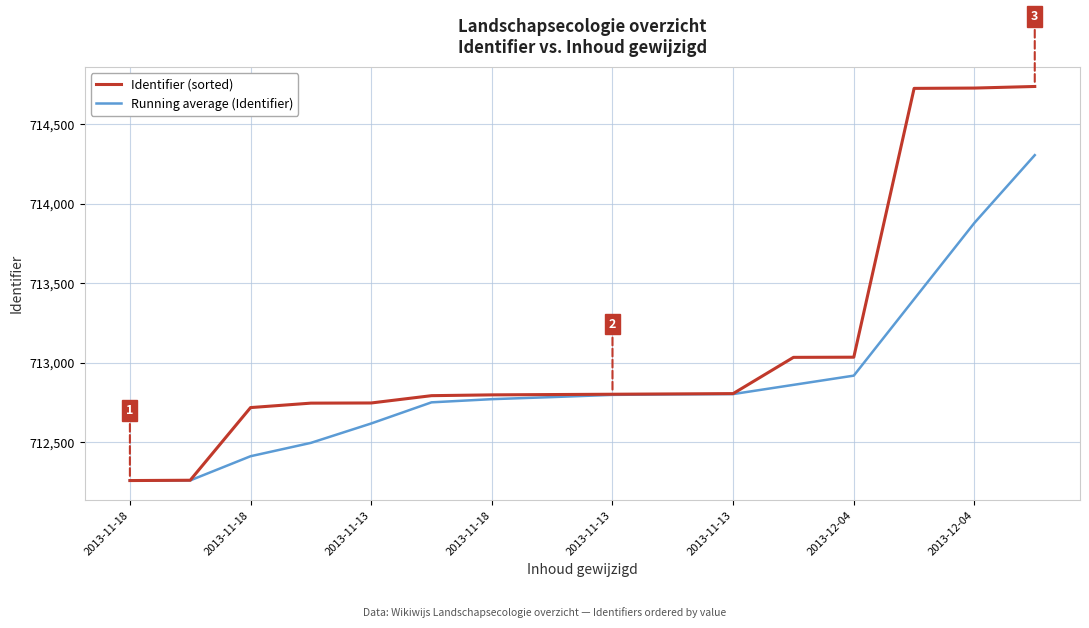

List the series in order of their peak value, lowest first.

Running average (Identifier), Identifier (sorted)